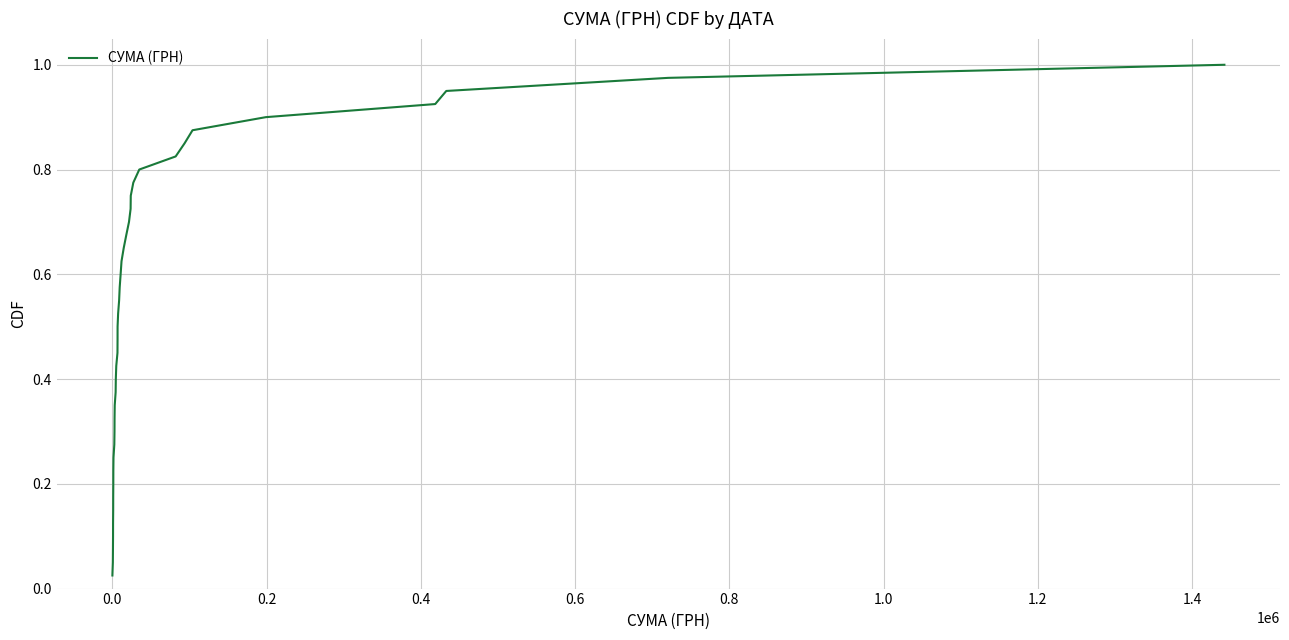

How many categories are shown in the chart?

40